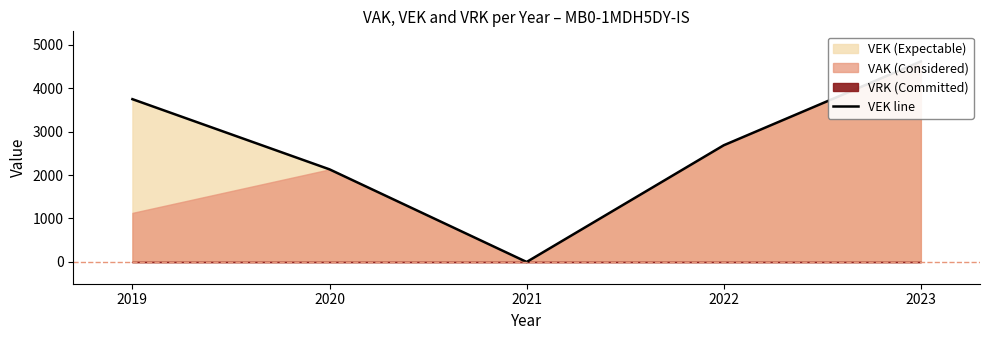

Reading left to right, transcribe all the data shown in this chart.

3744	2130	0	2684	4612